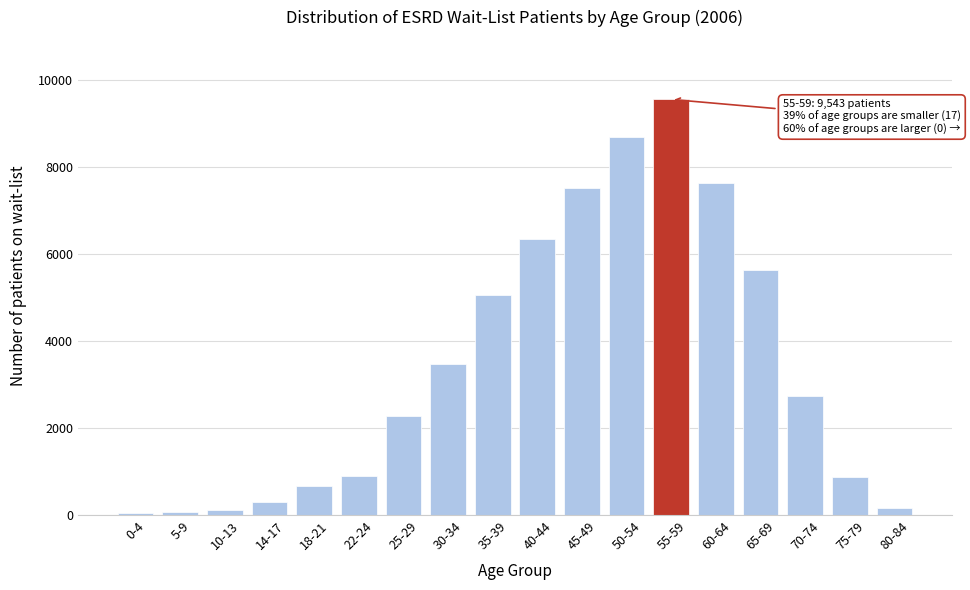

What is the maximum value shown in the chart?

9543